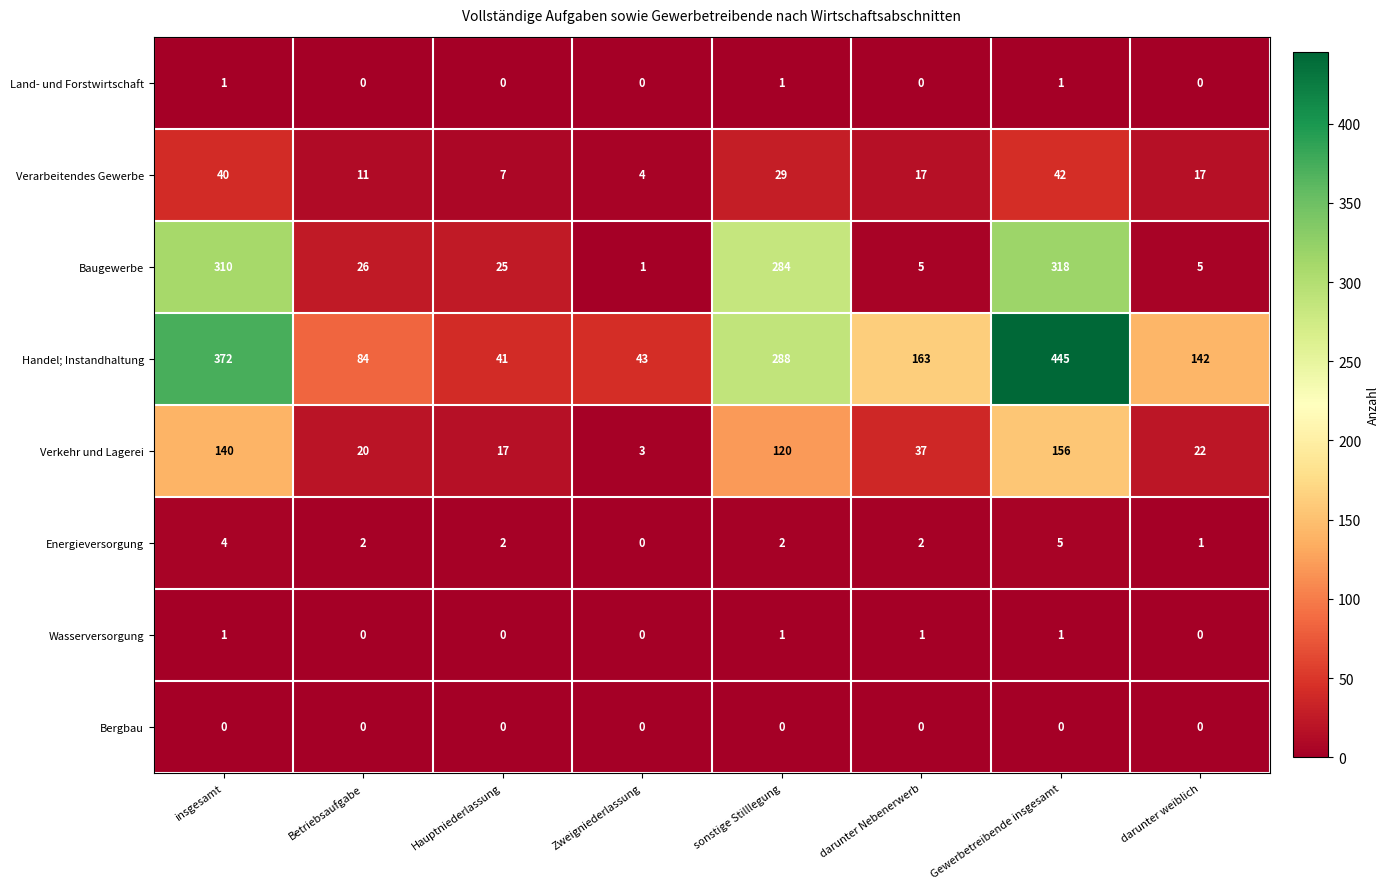

What is the approximate value of Baugewerbe at Gewerbetreibende insgesamt, to the nearest 5?

320